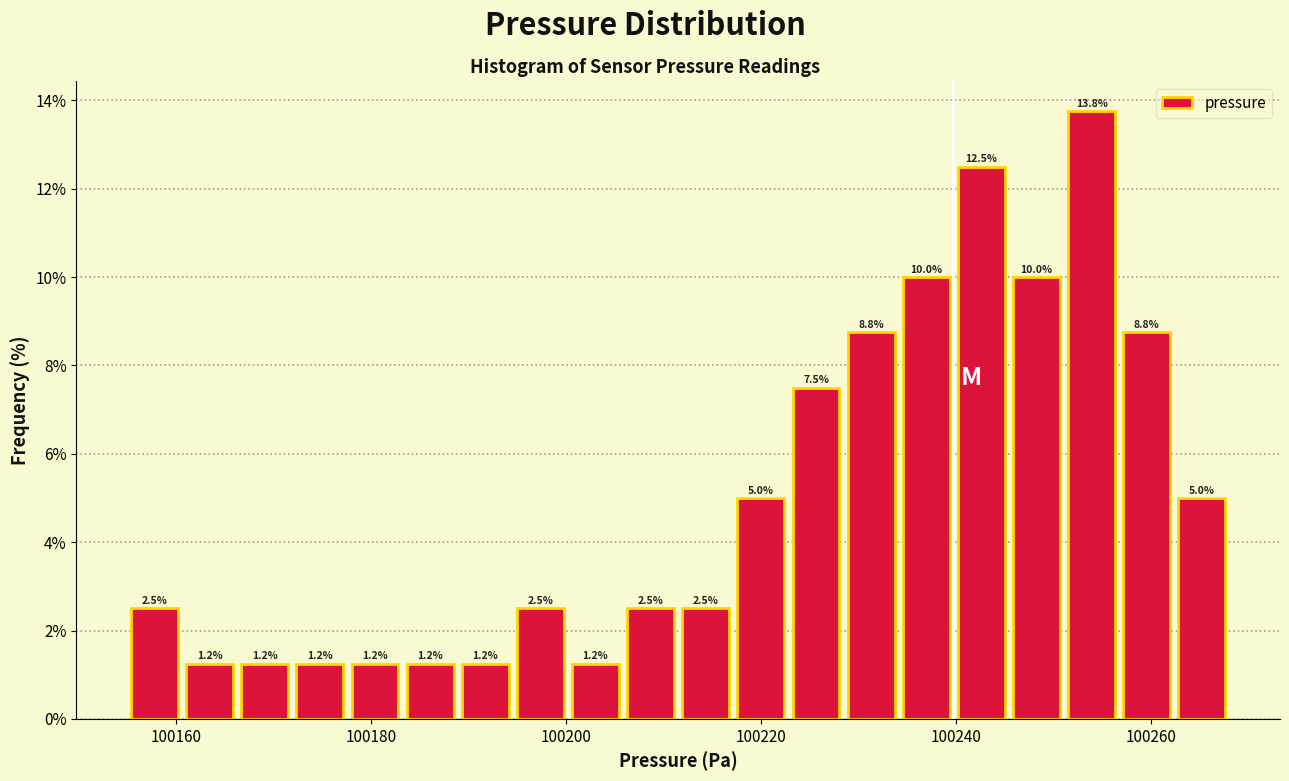

Read against the x-axis, roughly where is the centre of the tallest bar?

100254